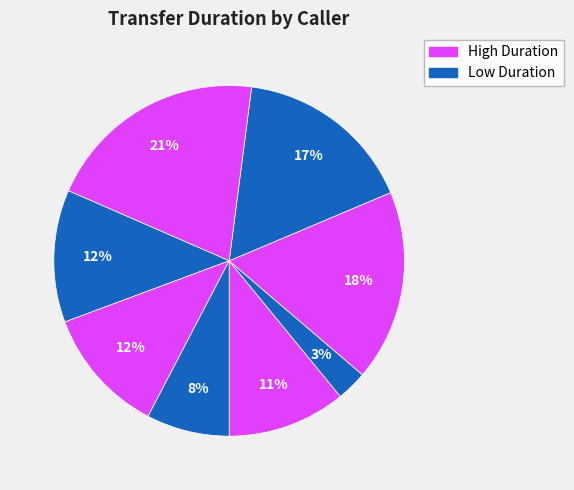

How many slices are in this pie chart?

8